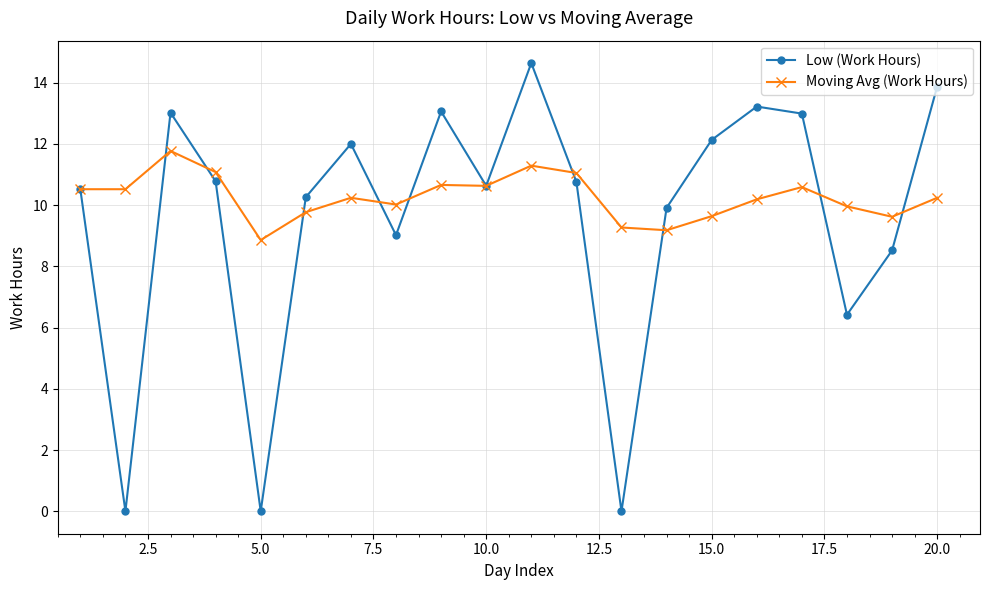

What is the maximum value shown in the chart?

14.6